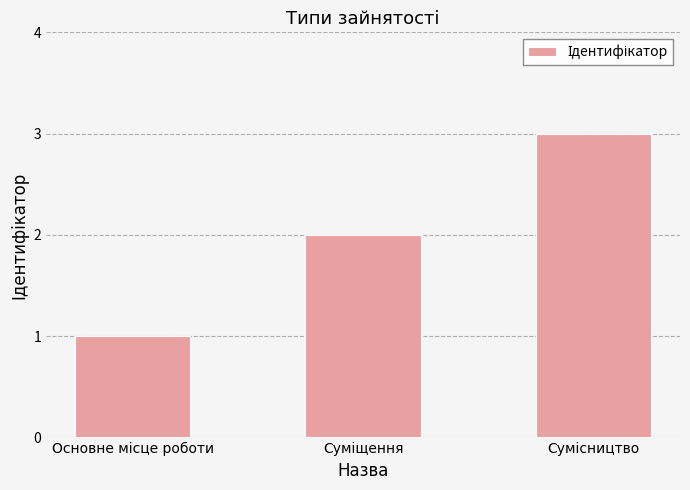

What is the sum of all values?

6